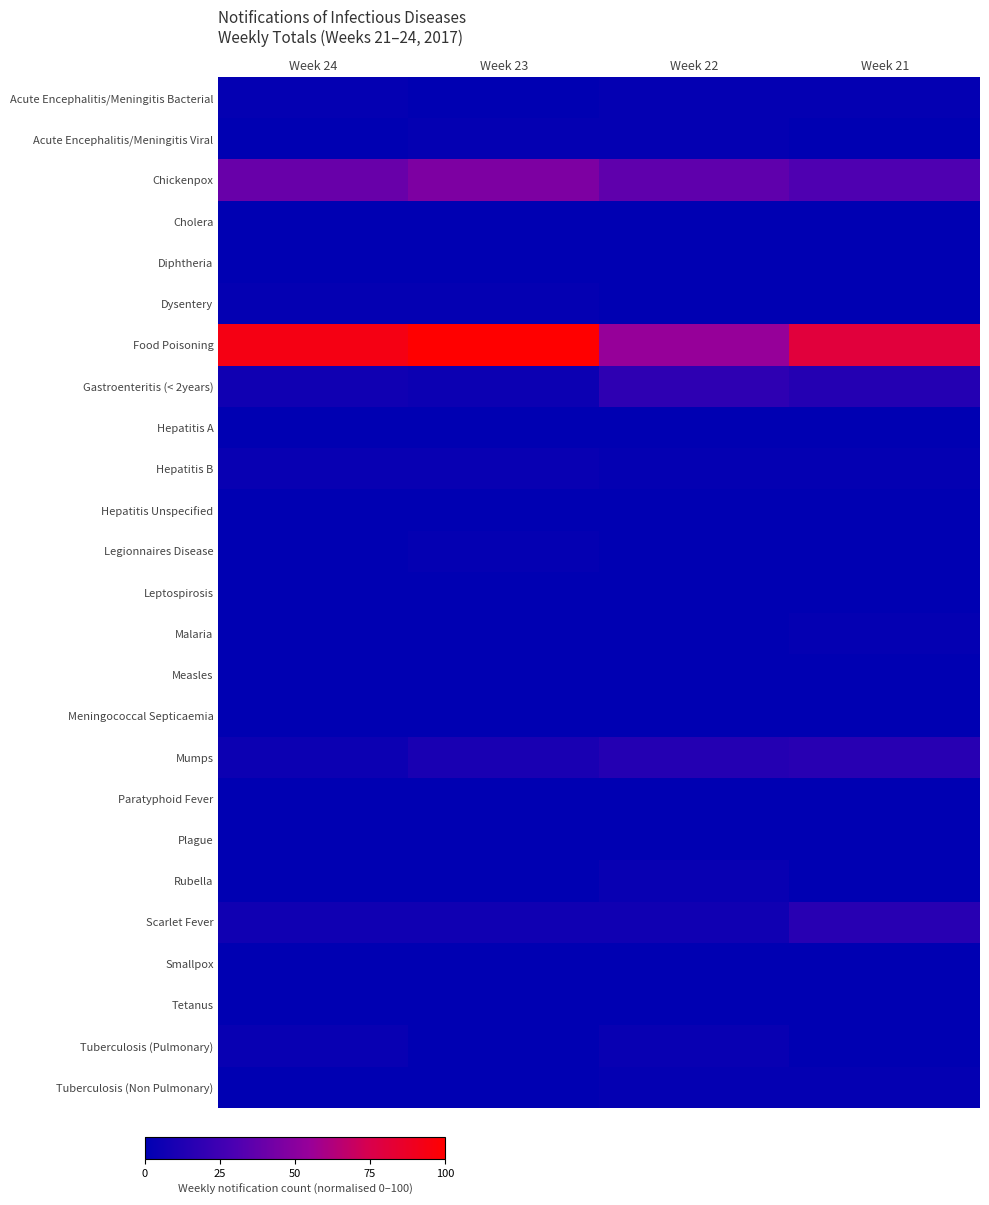

List the labels in order of Diphtheria value, largest first.

Week 24, Week 23, Week 22, Week 21